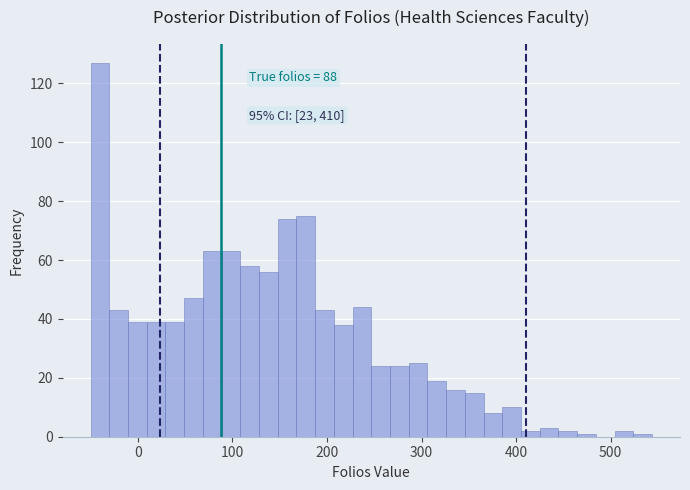

Around what value on the x-axis is the tallest bar? Give the approximate position of its centre, as read against the axis.

-40